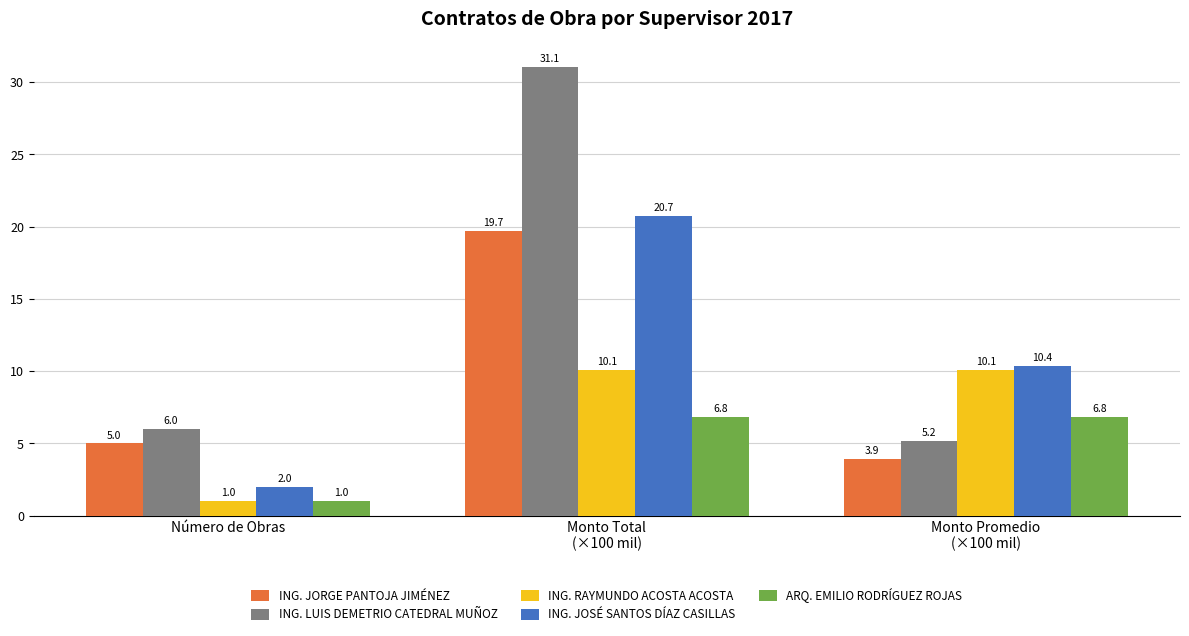

Which series has the widest spread of values?

ING. LUIS DEMETRIO CATEDRAL MUÑOZ